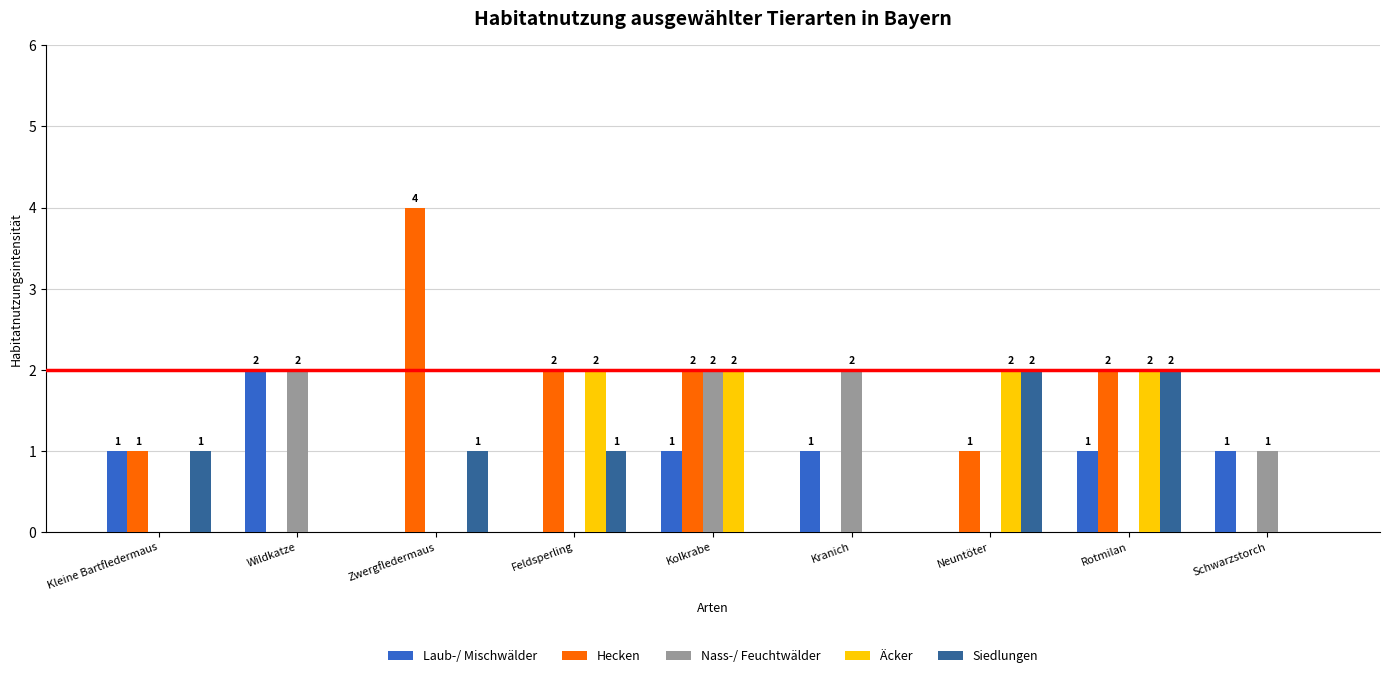

Which series has the largest range (max minus min)?

Hecken